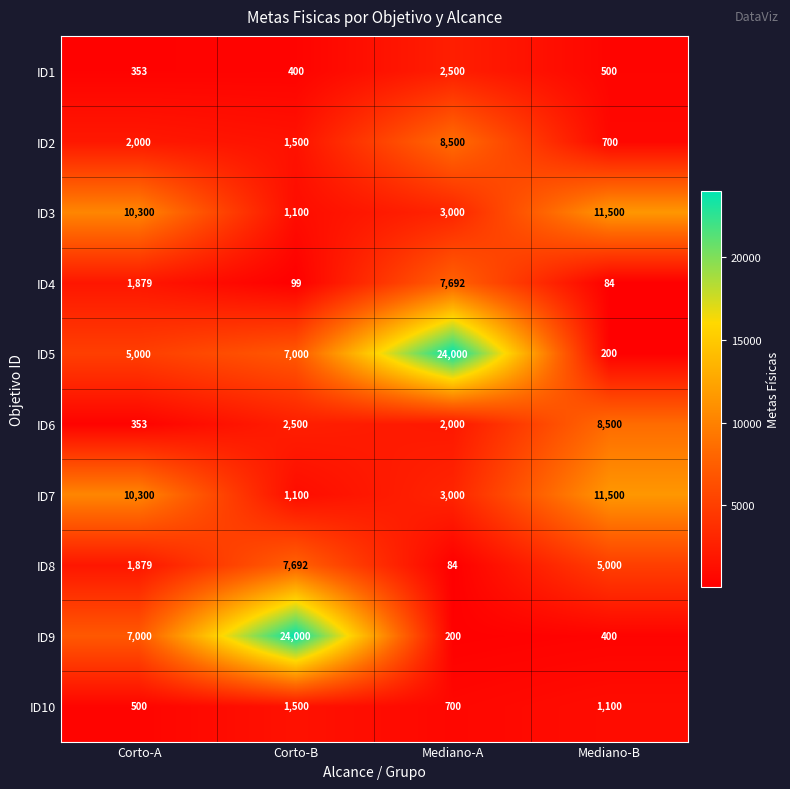

List the labels in order of ID8 value, smallest first.

Mediano-A, Corto-A, Mediano-B, Corto-B